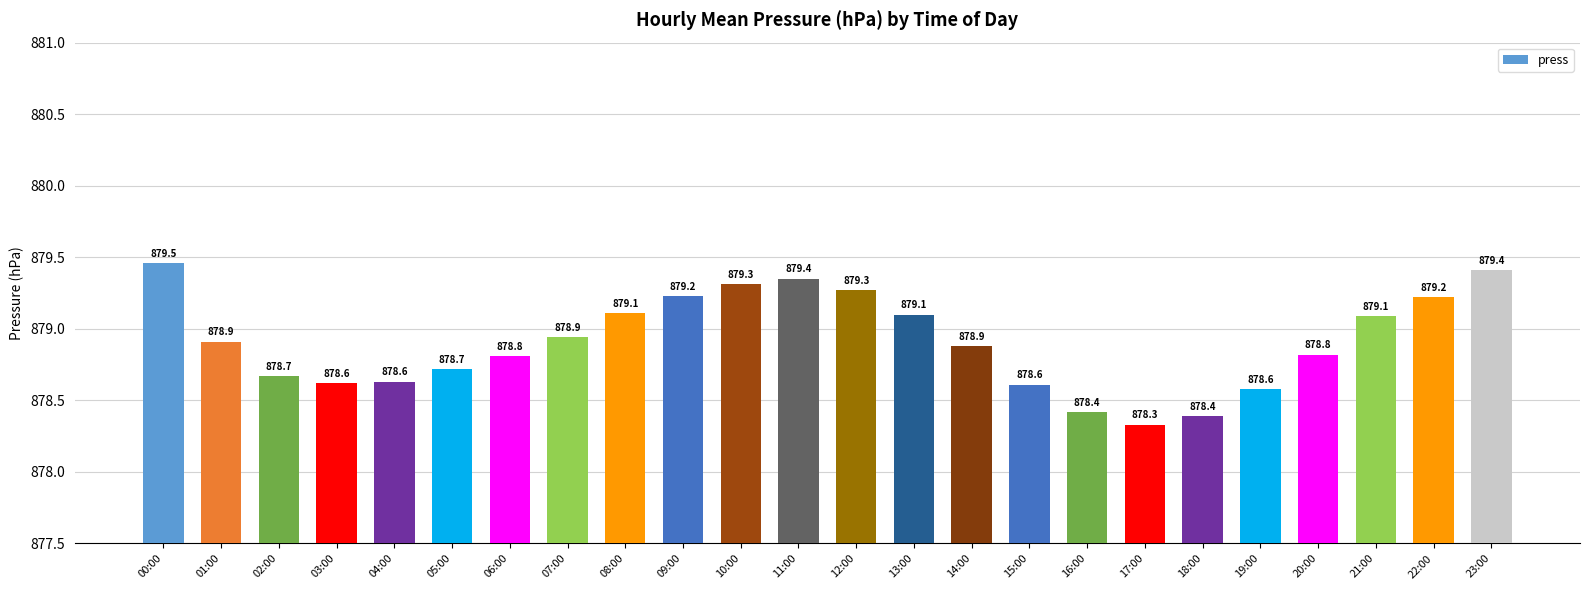

True or false: the data shows 1549.5 at 08:00.

False